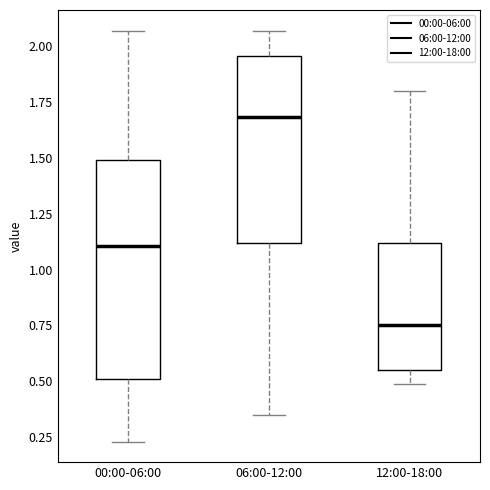

Comparing the boxes themselves (not the whiskers), which one is the tallest?

00:00-06:00